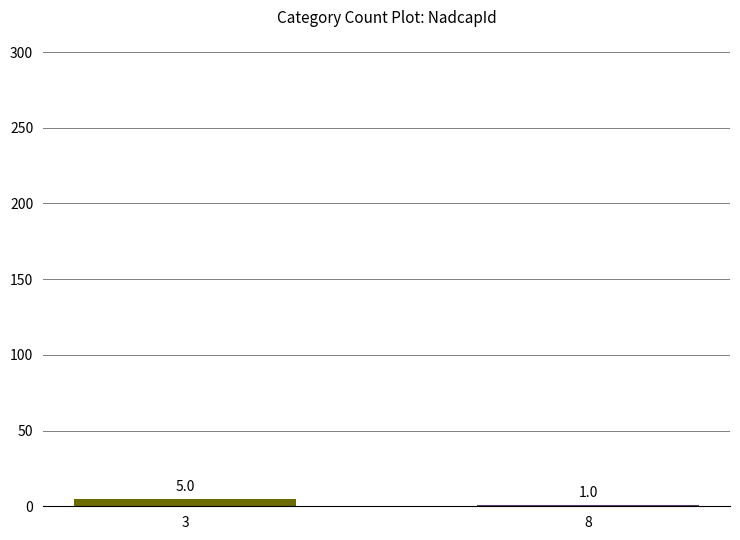

Where is the data nearest to the value 3?

3